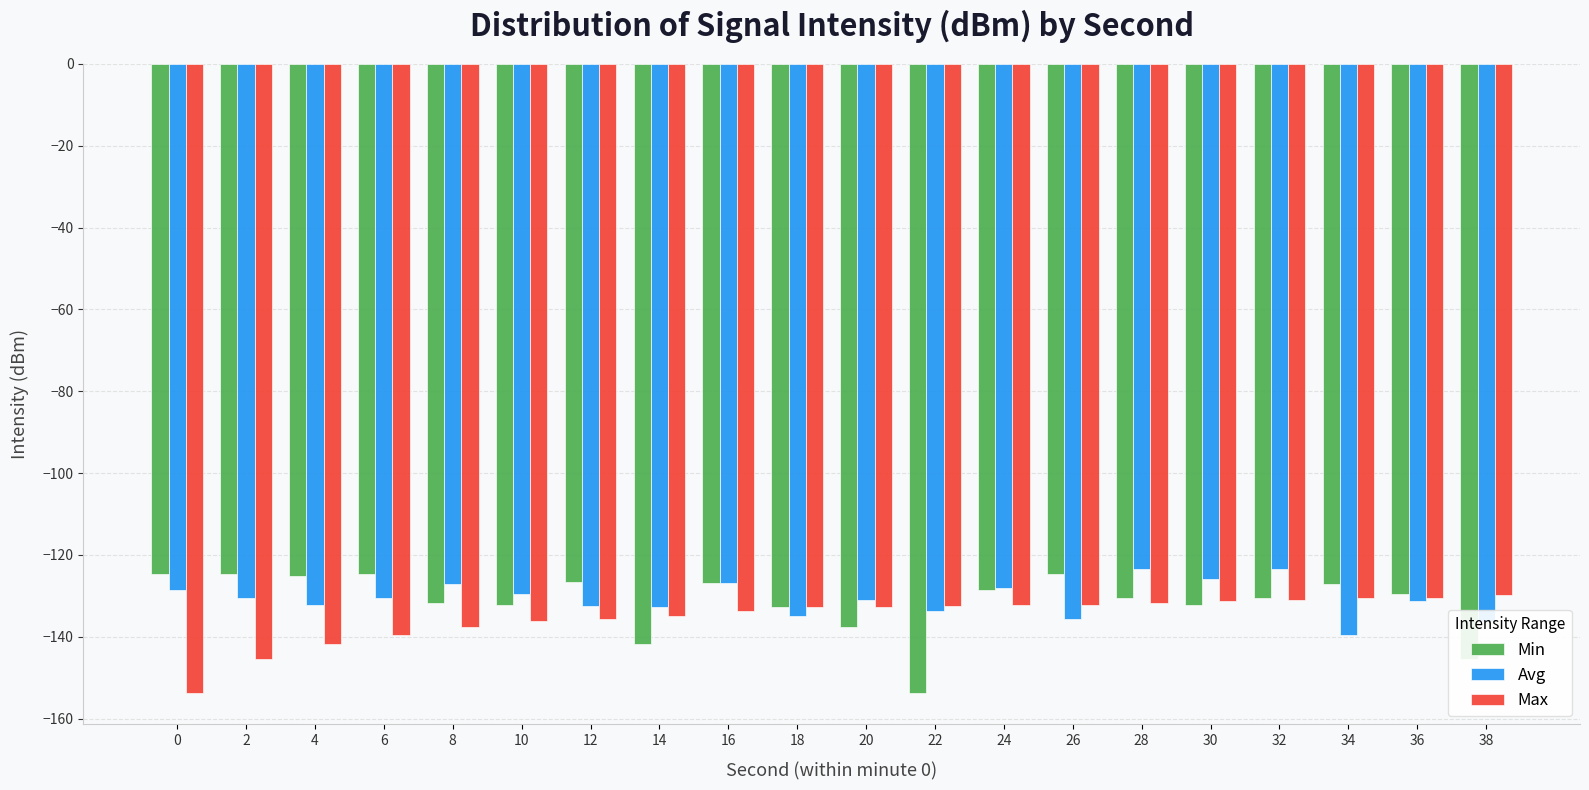

Is it true that Min equals -129.4 at 36?

True